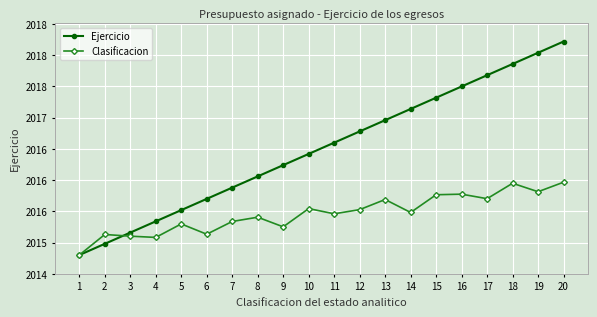

True or false: Ejercicio and Clasificacion intersect in this chart.

True